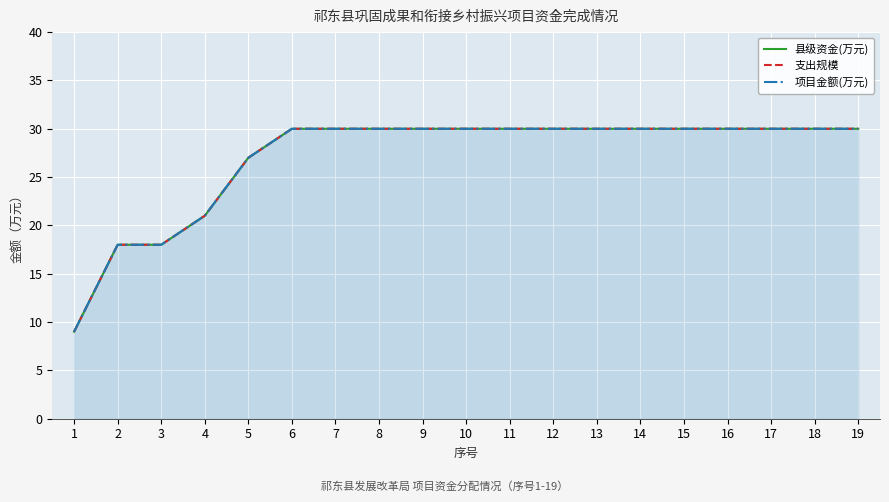

Between 12 and 2, which is larger?

12